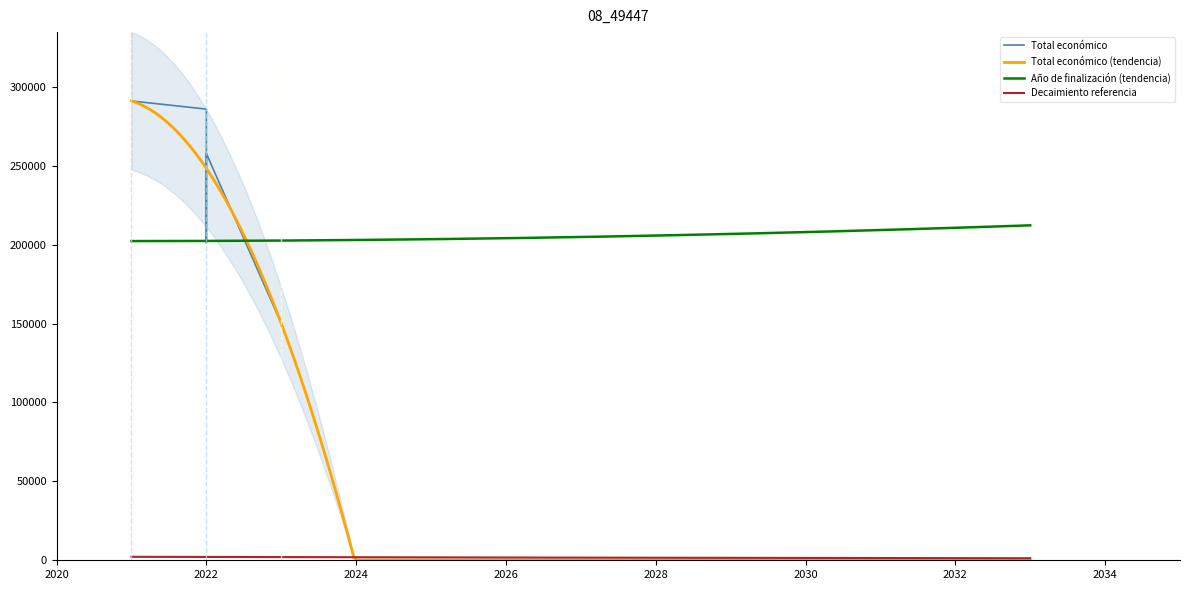

List the labels in order of value, largest first.

2021, 2022, 2022, 2022, 2023, 2023, 2023